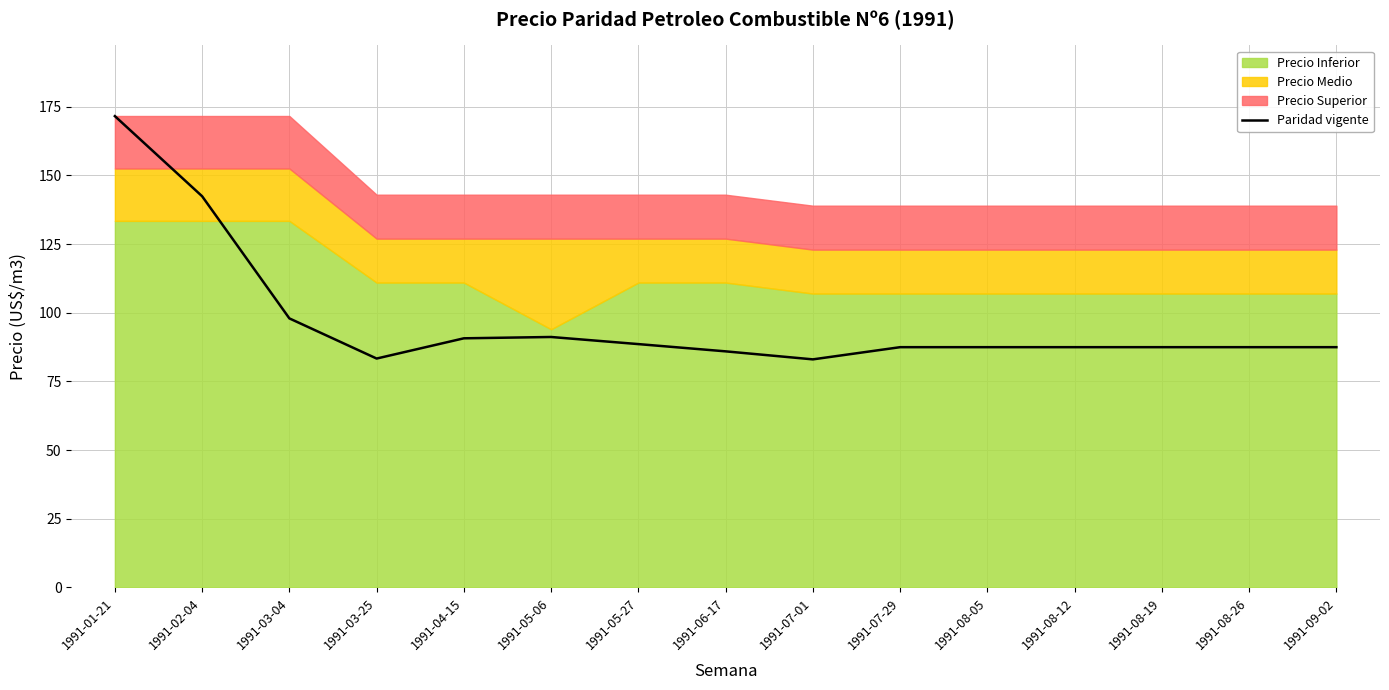

At which category does the chart reach its peak across all series?

1991-01-21